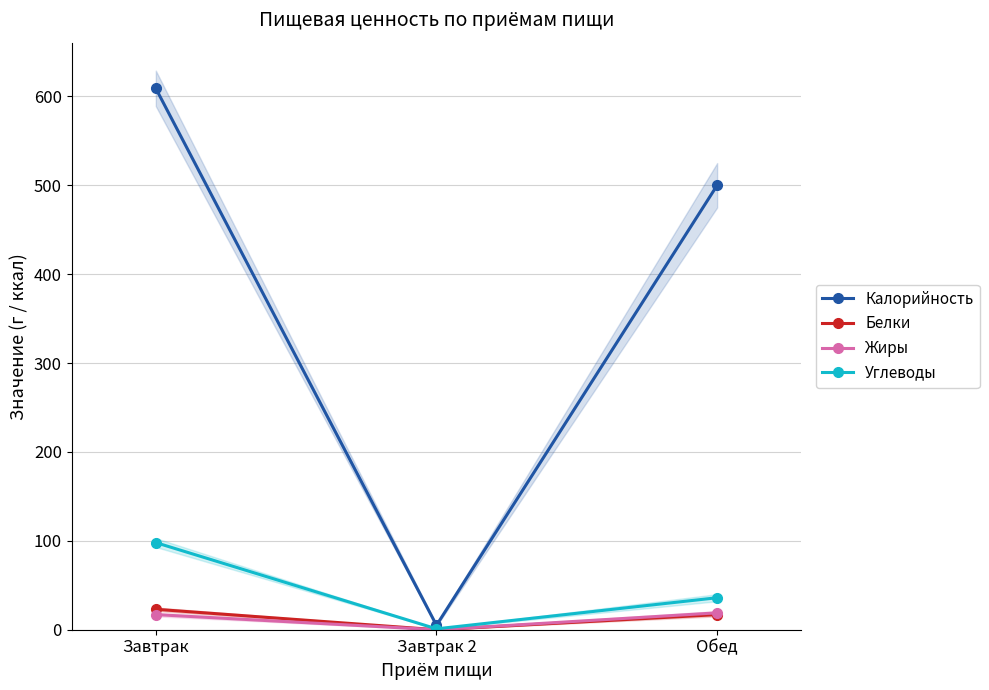

What is the approximate value of Белки at Обед, to the nearest 5?

15